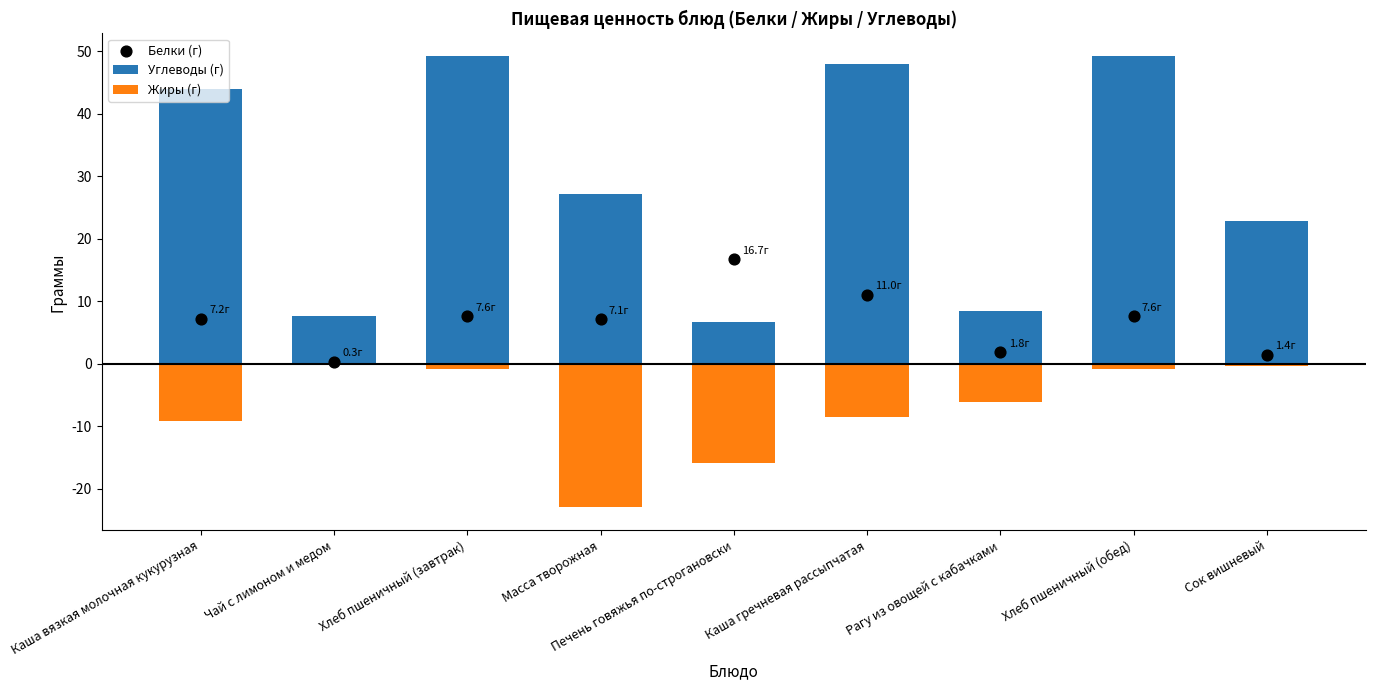

What are all the series names shown in the legend?

Углеводы (г), Жиры (г), Белки (г)